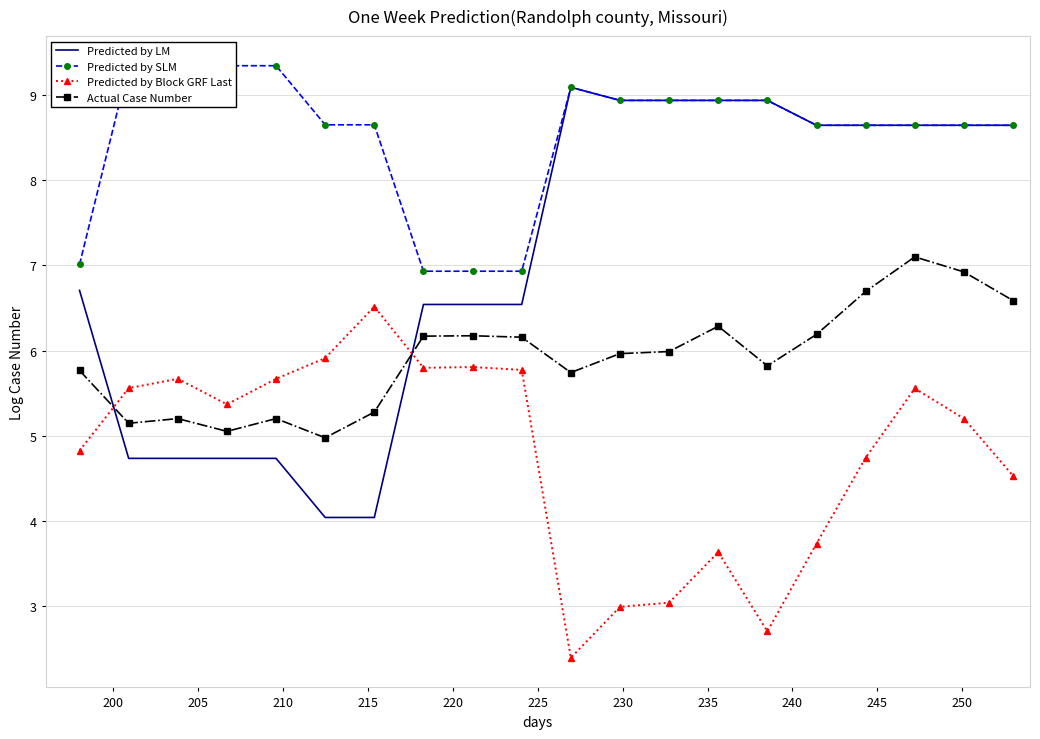

After their last crossing, which series has the higher values: Predicted by LM or Predicted by Block GRF Last?

Predicted by LM